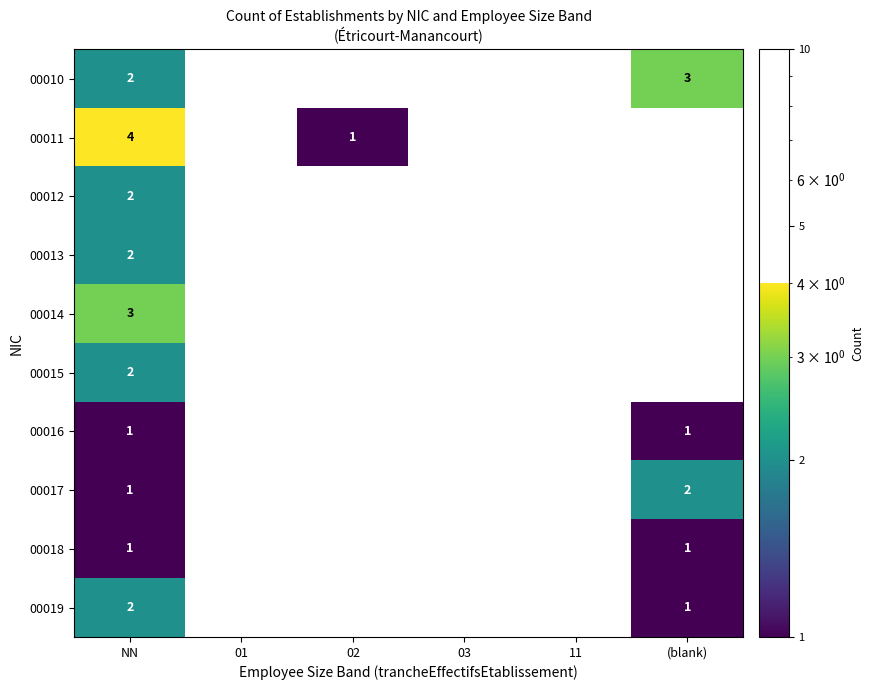

Which series has the largest range (max minus min)?

00011